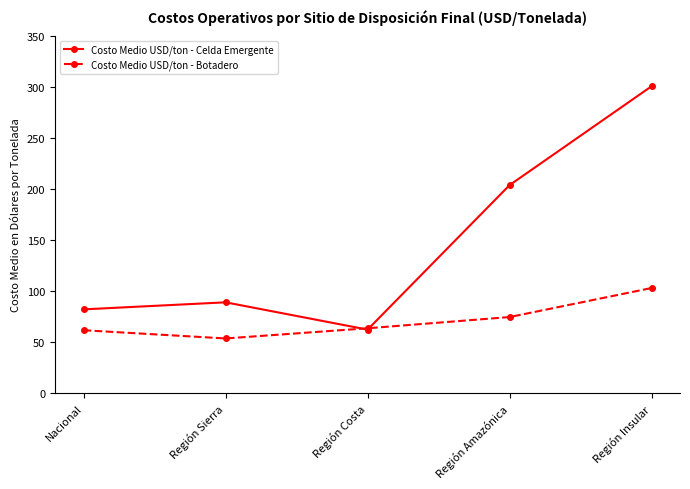

After their last crossing, which series has the higher values: Costo Medio USD/ton - Botadero or Costo Medio USD/ton - Celda Emergente?

Costo Medio USD/ton - Celda Emergente